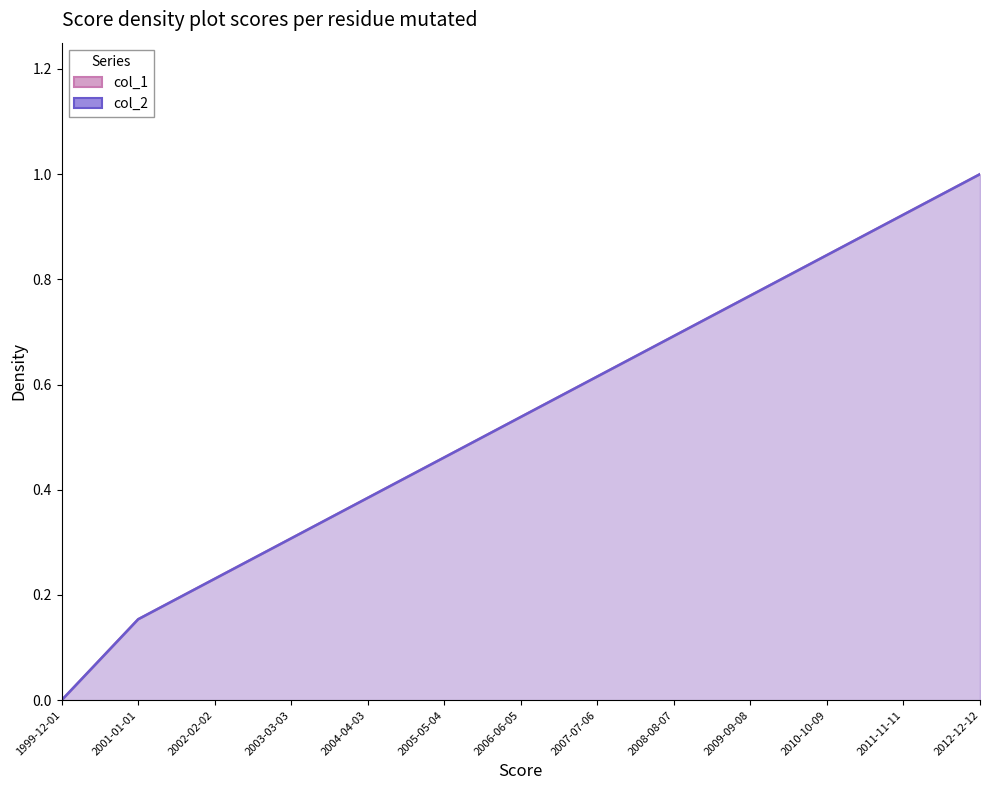

List the labels in order of col_2_line value, largest first.

2012-12-12, 2011-11-11, 2010-10-09, 2009-09-08, 2008-08-07, 2007-07-06, 2006-06-05, 2005-05-04, 2004-04-03, 2003-03-03, 2002-02-02, 2001-01-01, 1999-12-01